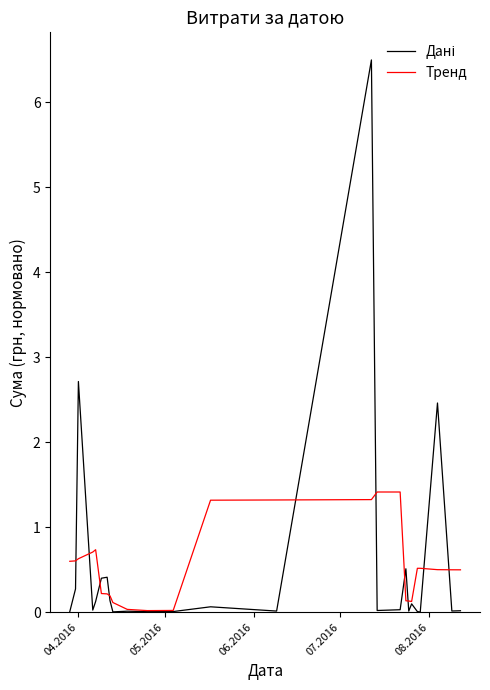

How many categories are shown in the chart?

25